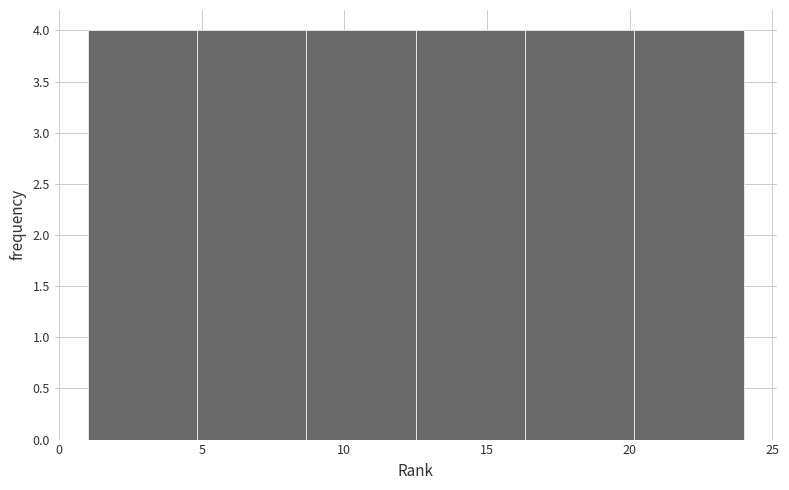

Reading left to right, list every bar in this chart as the range it spans on the x-axis followed by its height. Neither the bar edges nor the heights are printed on the chart, so give them approximately, as read against the axes.

1.0 to 5.0: 4
5.0 to 8.5: 4
8.5 to 12.5: 4
12.5 to 16.5: 4
16.5 to 20.0: 4
20.0 to 24.0: 4